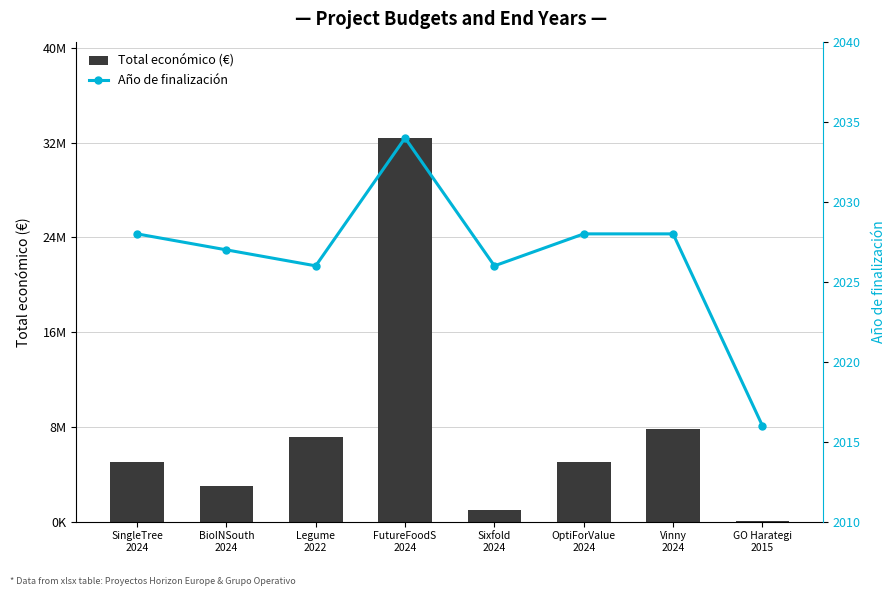

What is the difference between the Total económico (€) values at OptiForValue
2024 and SingleTree
2024?

166